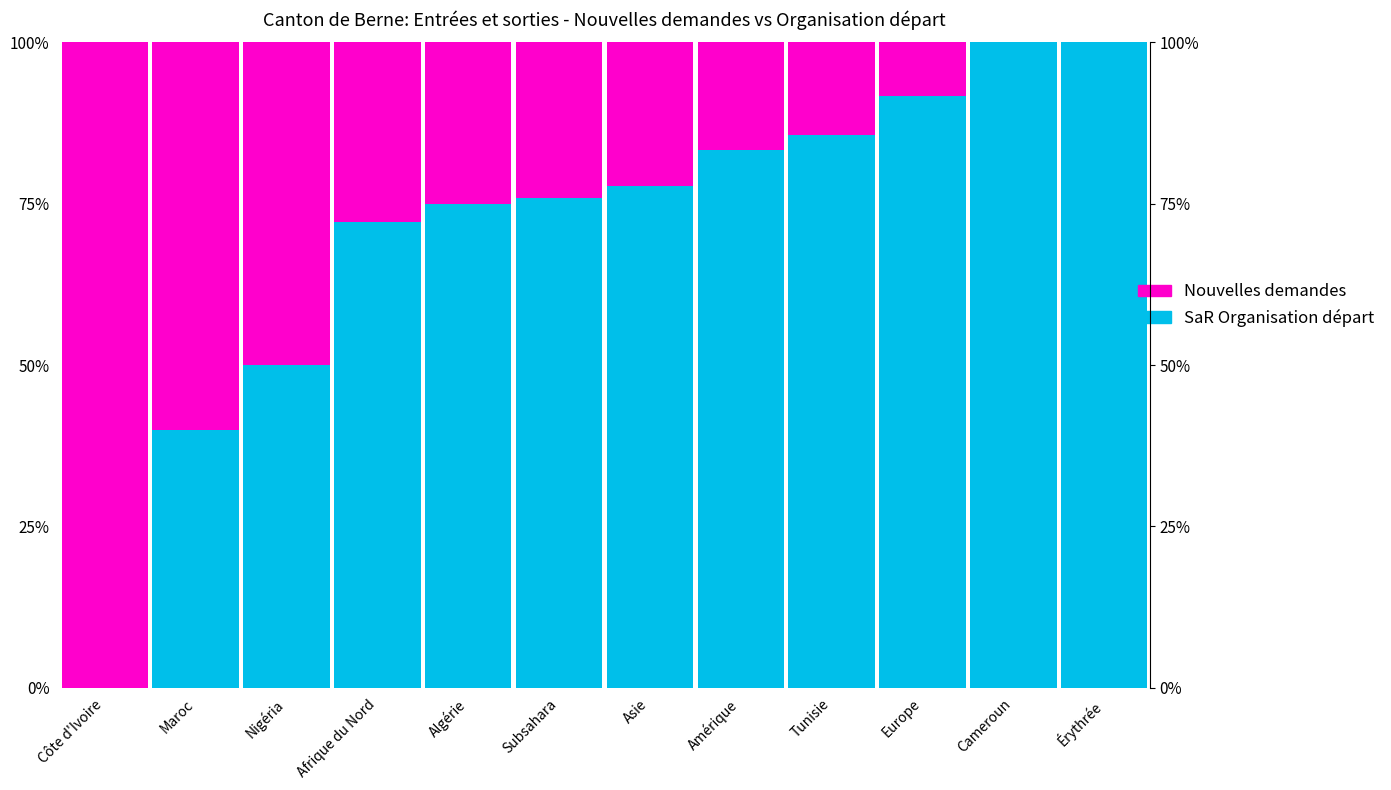

At which label is Nouvelles demandes closest to 0?

Cameroun